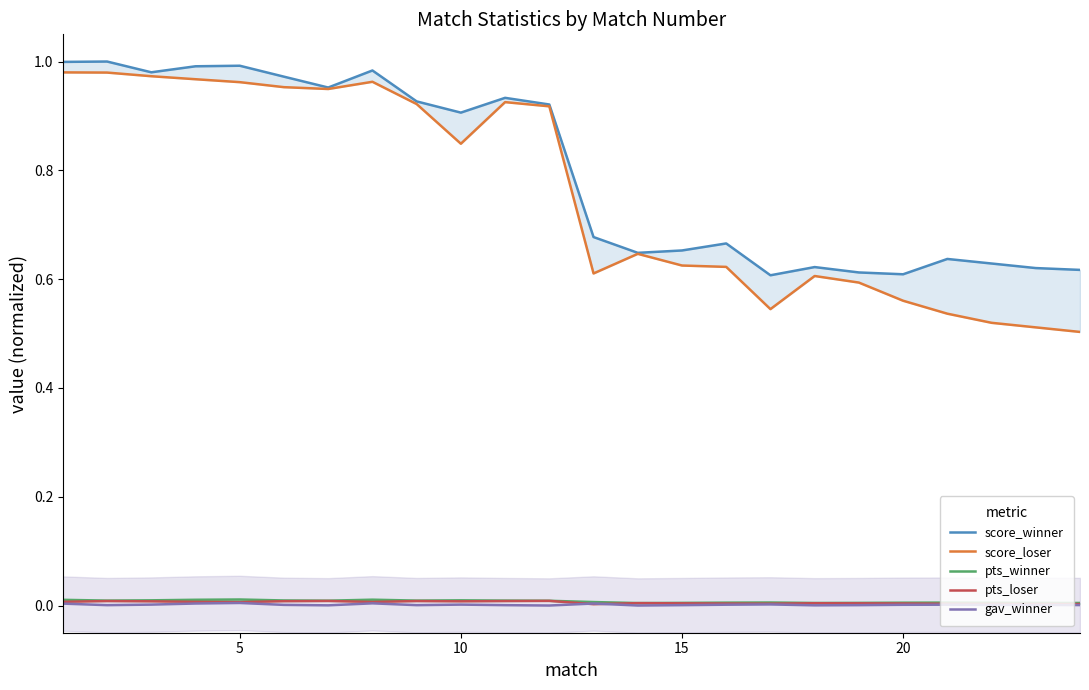

True or false: score_loser and score_winner intersect in this chart.

False